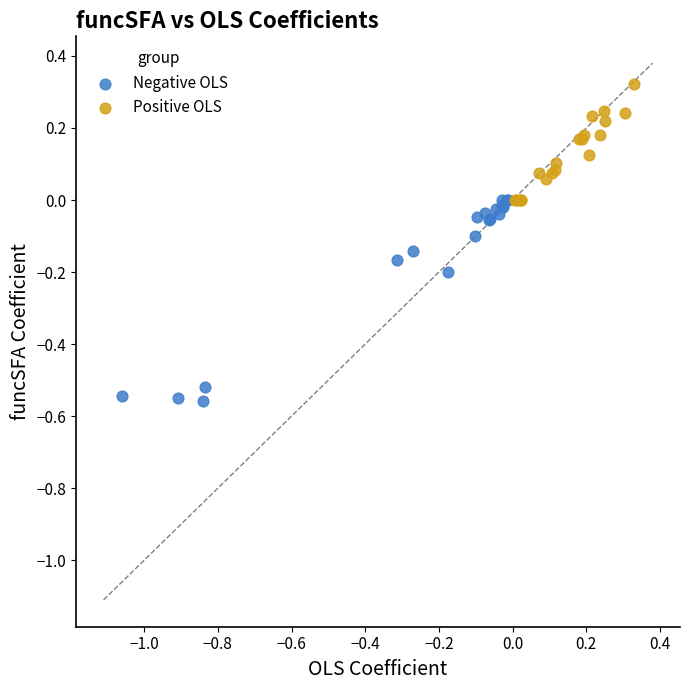

Which series has the widest spread of Y values?

Negative OLS